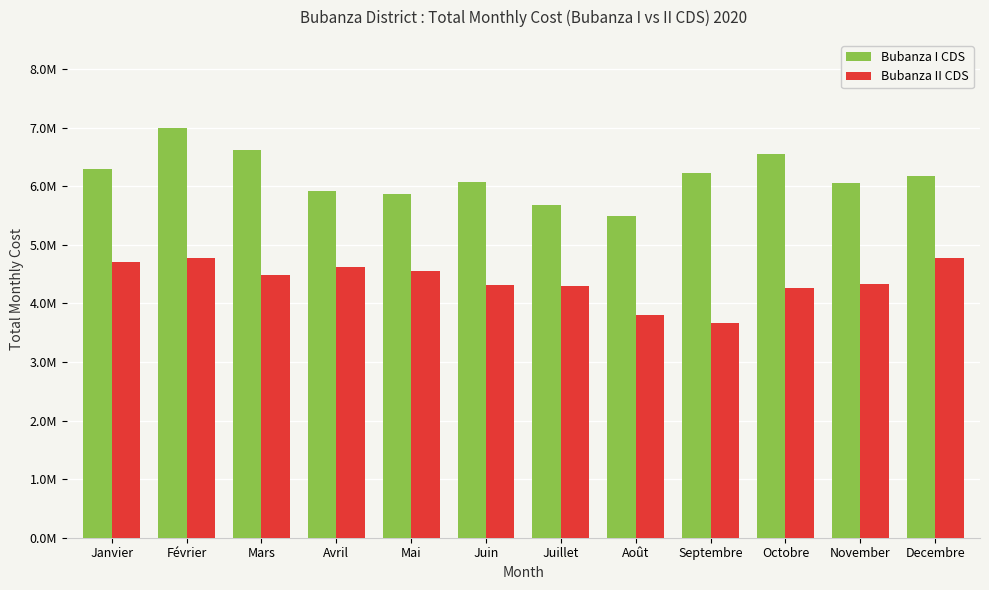

What are all the series names shown in the legend?

Bubanza I CDS, Bubanza II CDS